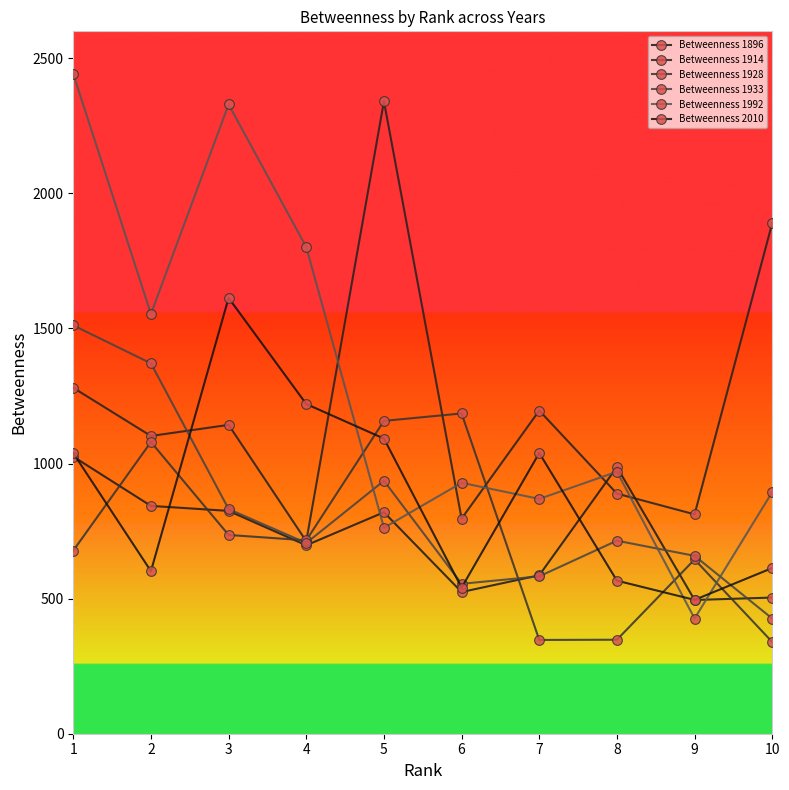

How many lines are shown in the chart?

6